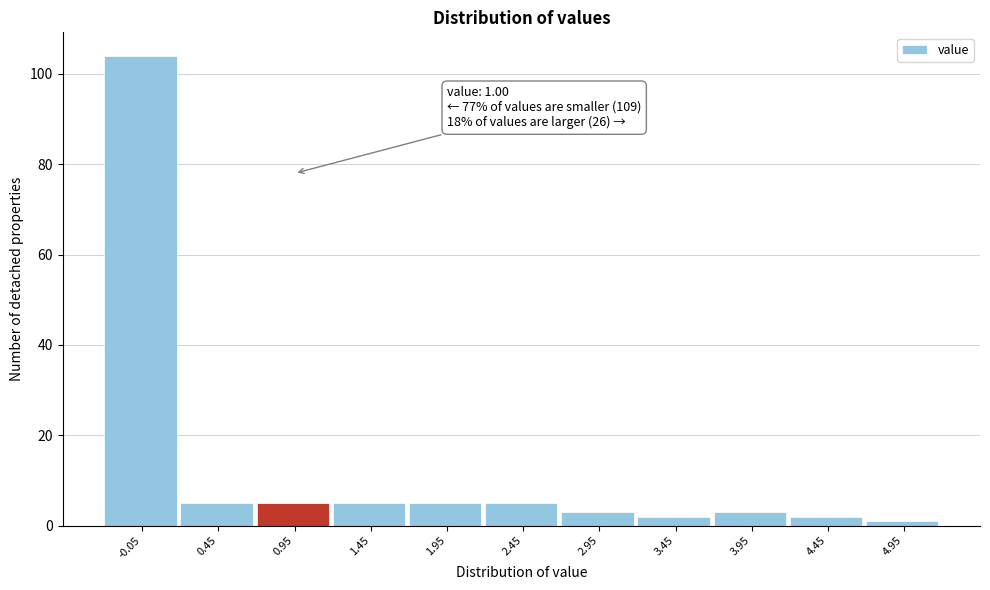

Reading right to left, what are all the values shown in this chart?

1	2	3	2	3	5	5	5	5	5	104